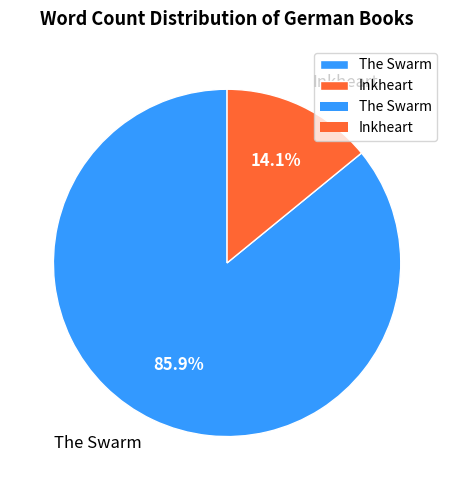

Is it true that Inkheart is 24% of the pie?

False